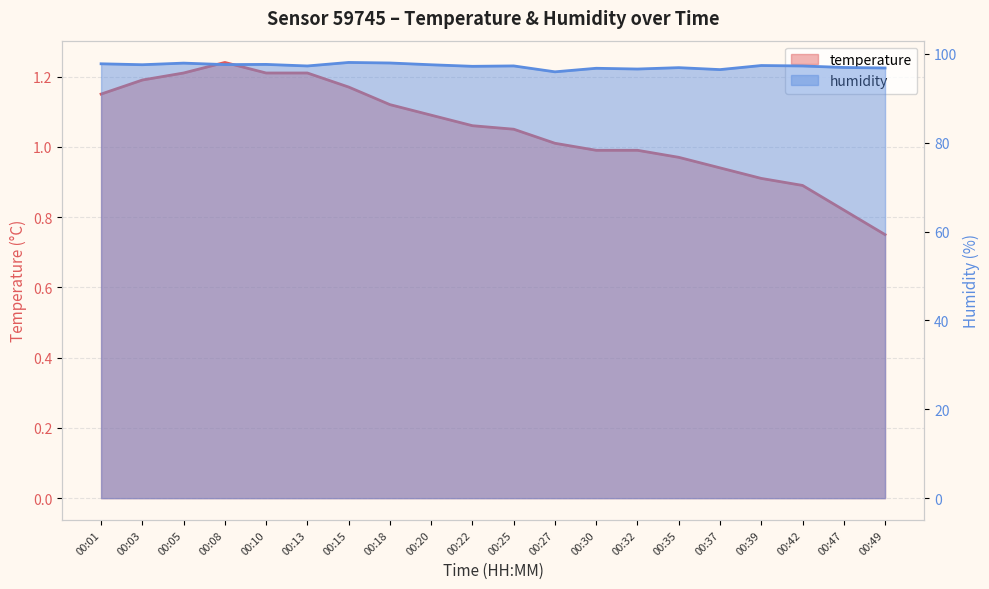

Rank the categories by humidity value from highest to lowest.

00:15, 00:18, 00:05, 00:01, 00:10, 00:08, 00:03, 00:20, 00:39, 00:25, 00:13, 00:42, 00:22, 00:47, 00:35, 00:49, 00:30, 00:32, 00:37, 00:27